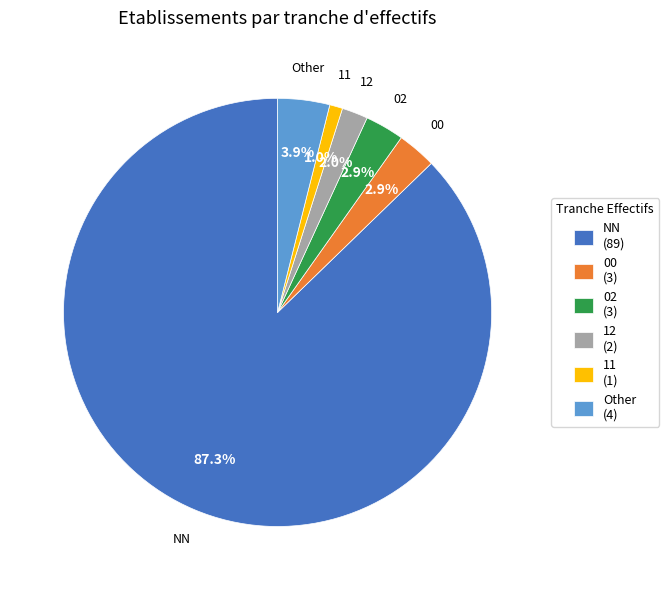

To the nearest percent, what is the difference between the largest and smallest slice percentages?

86%